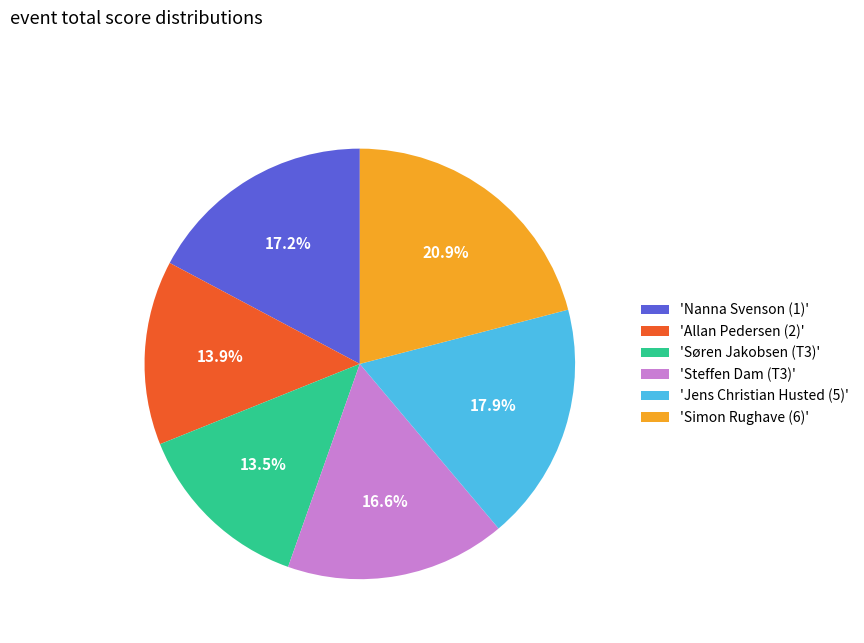

Count the number of slices in the pie.

6